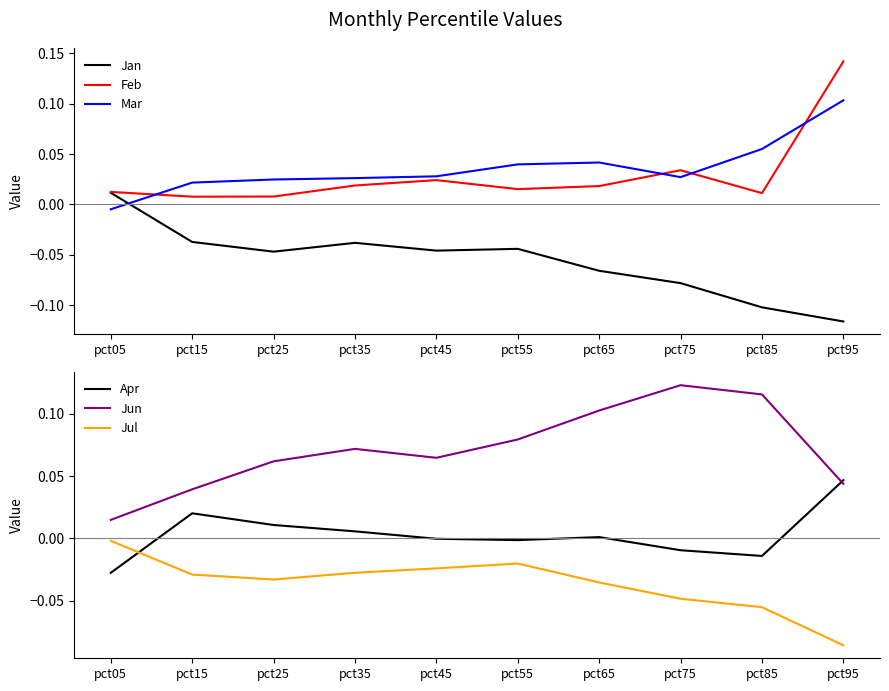

What is the average value of the Jan series?

-0.1